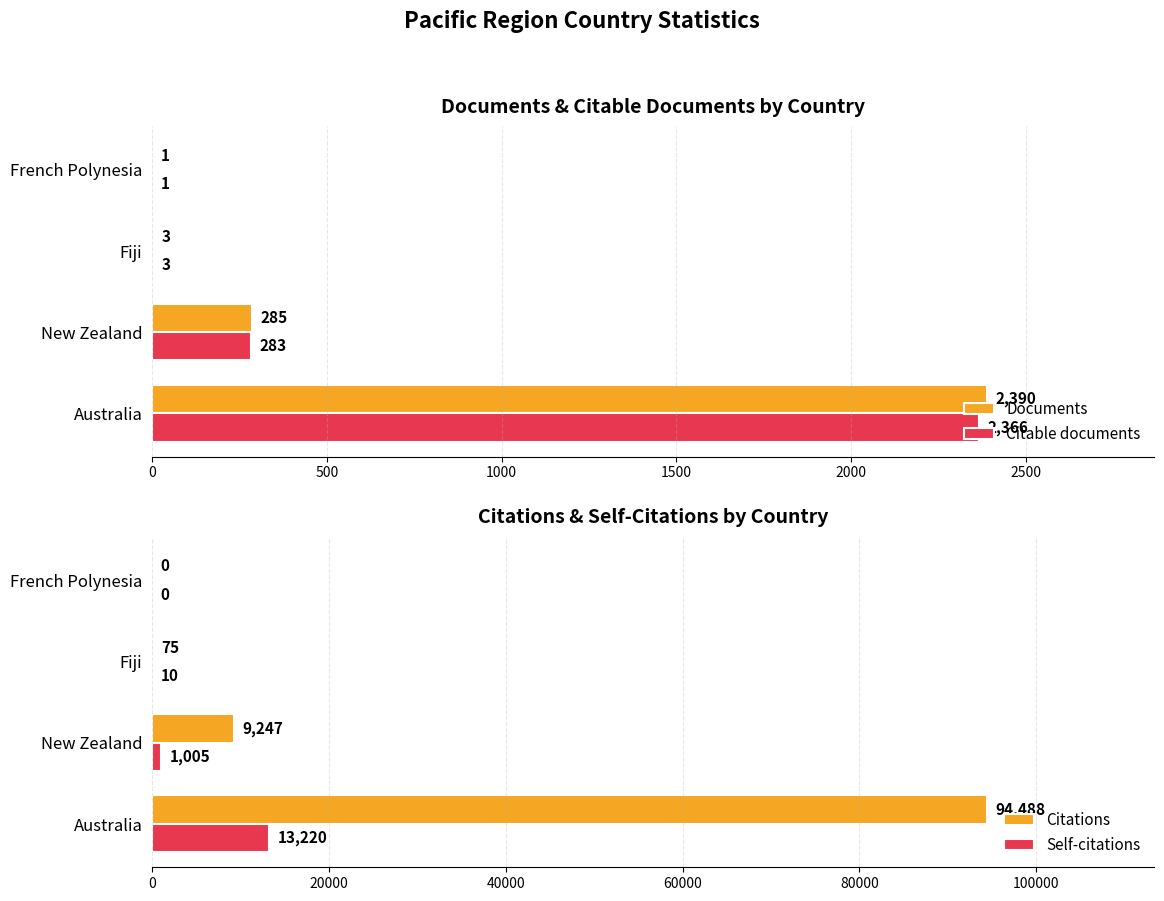

What is the difference between the maximum and minimum values in the Citations series?

94488